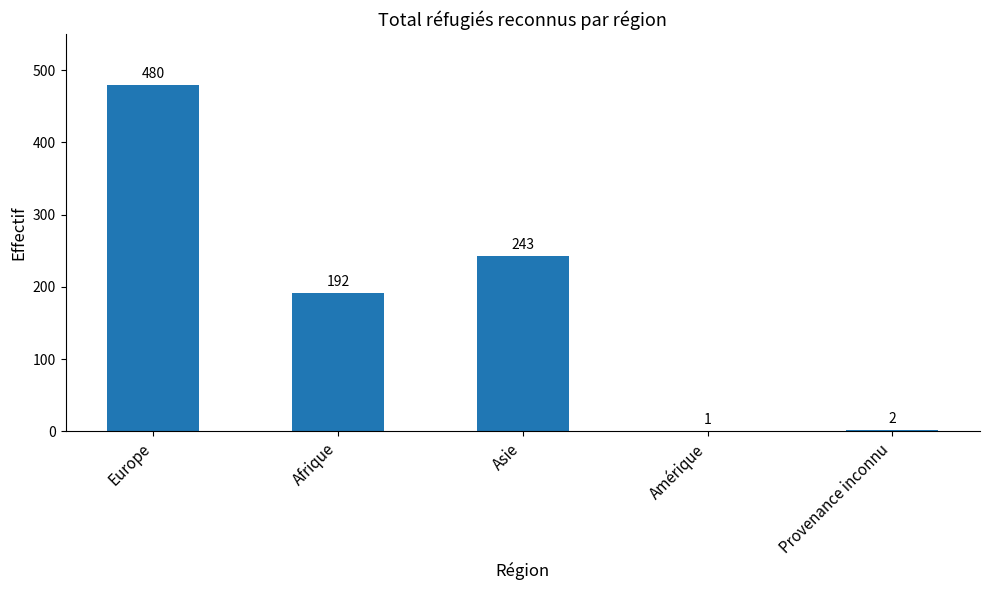

How many categories are shown in the chart?

5